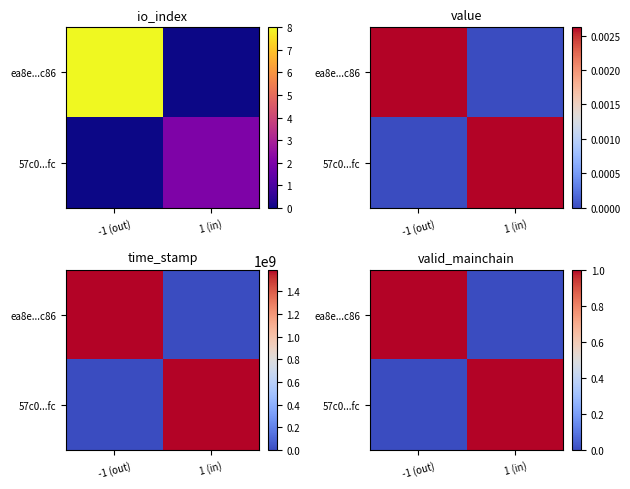

What is the total value across all series at -1 (out)?

1